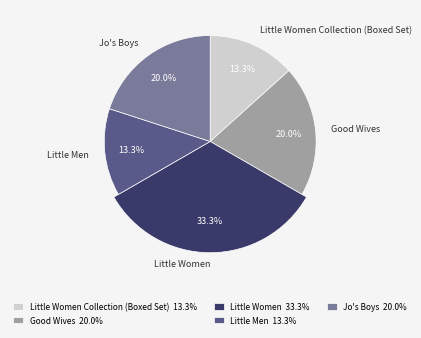

Does any single category account for the majority?

No